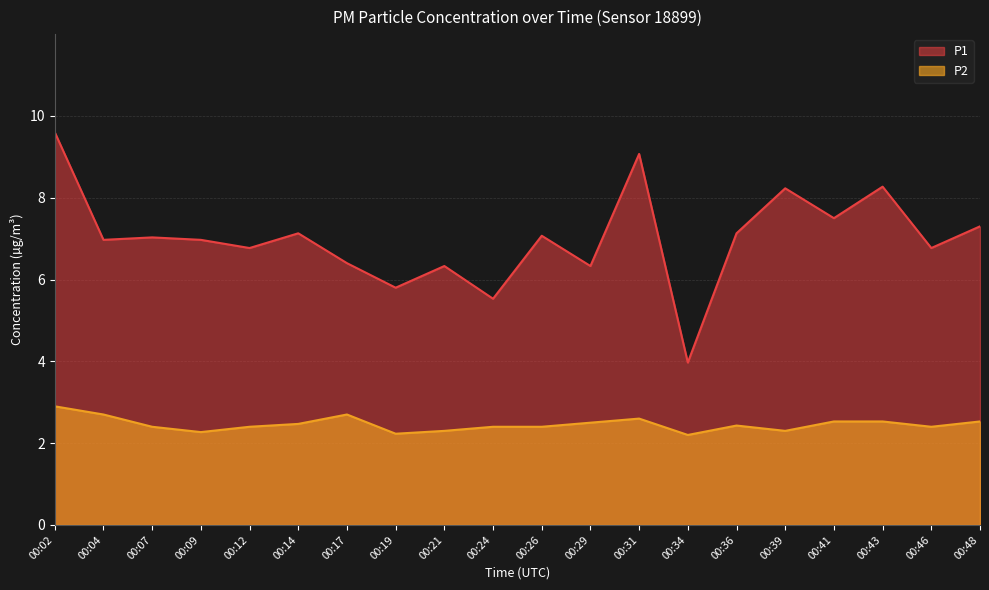

What is the difference between the highest and lowest values at 00:39?

5.9